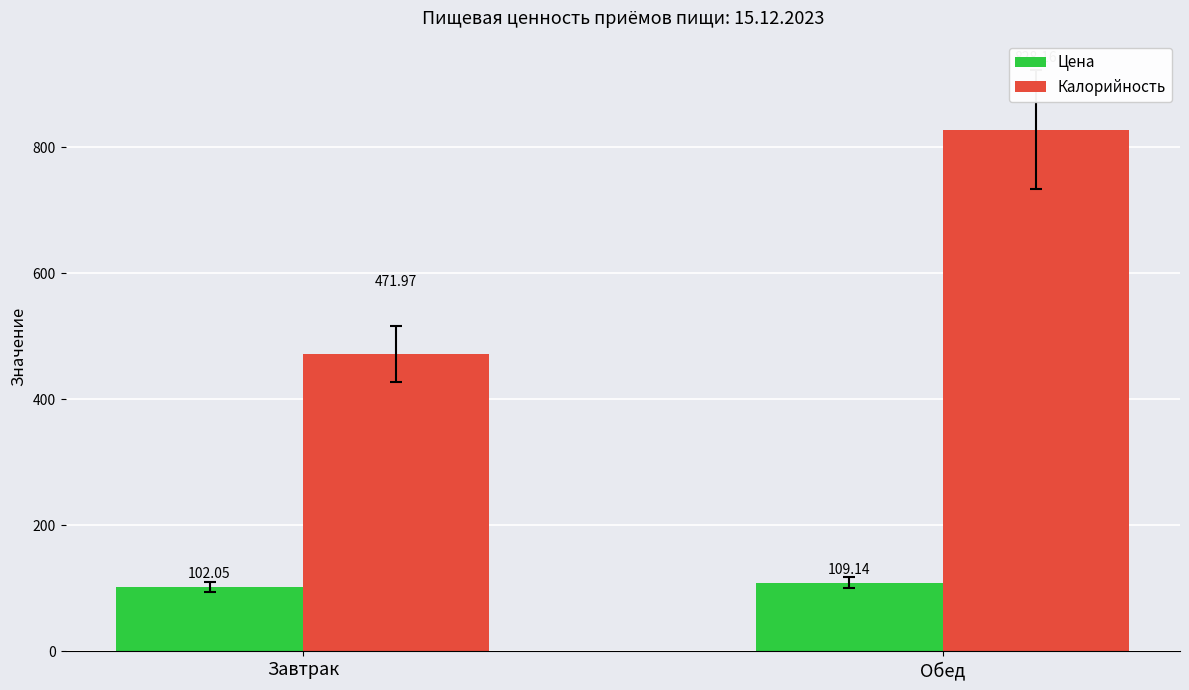

What is the value of the Калорийность bar at the 1st from the left?

472.0